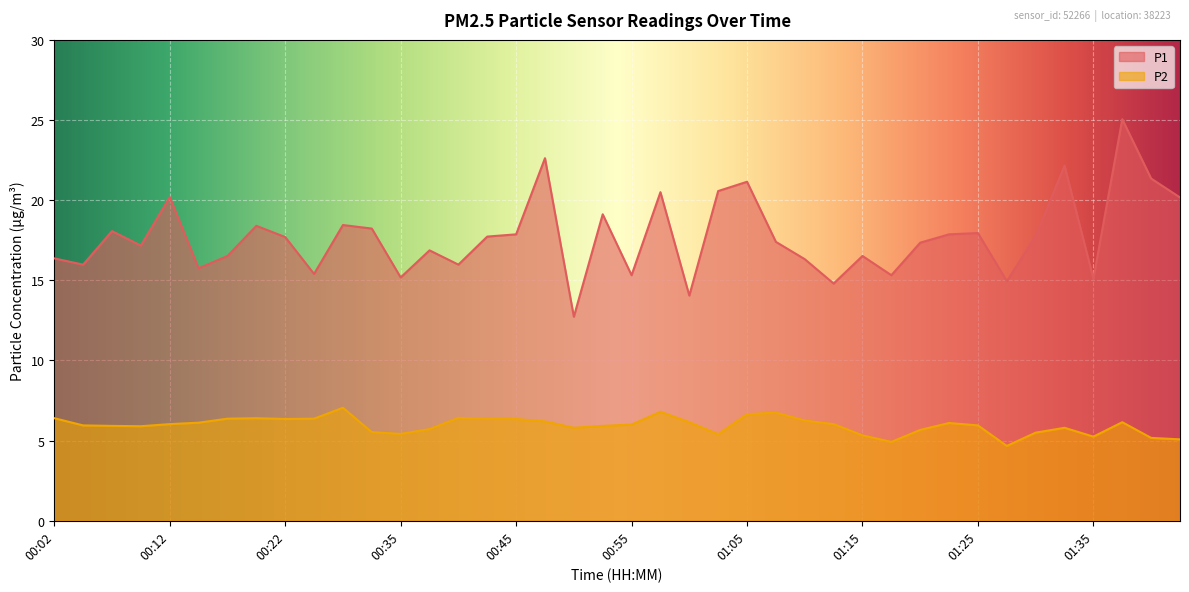

What is the difference between the second highest and minimum values in the P1 series?

9.9